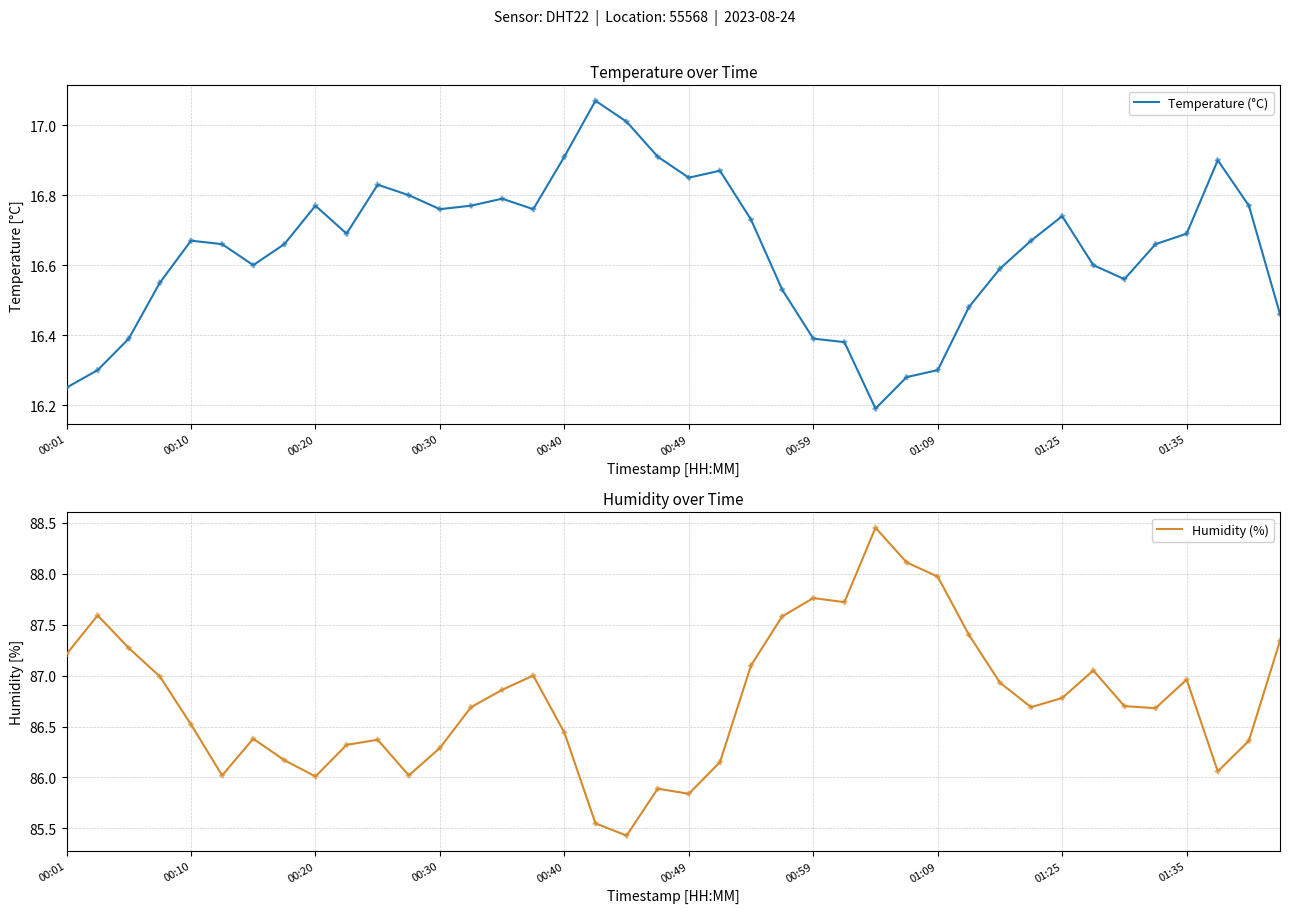

Which series contains the lowest Y value?

Temperature (°C)